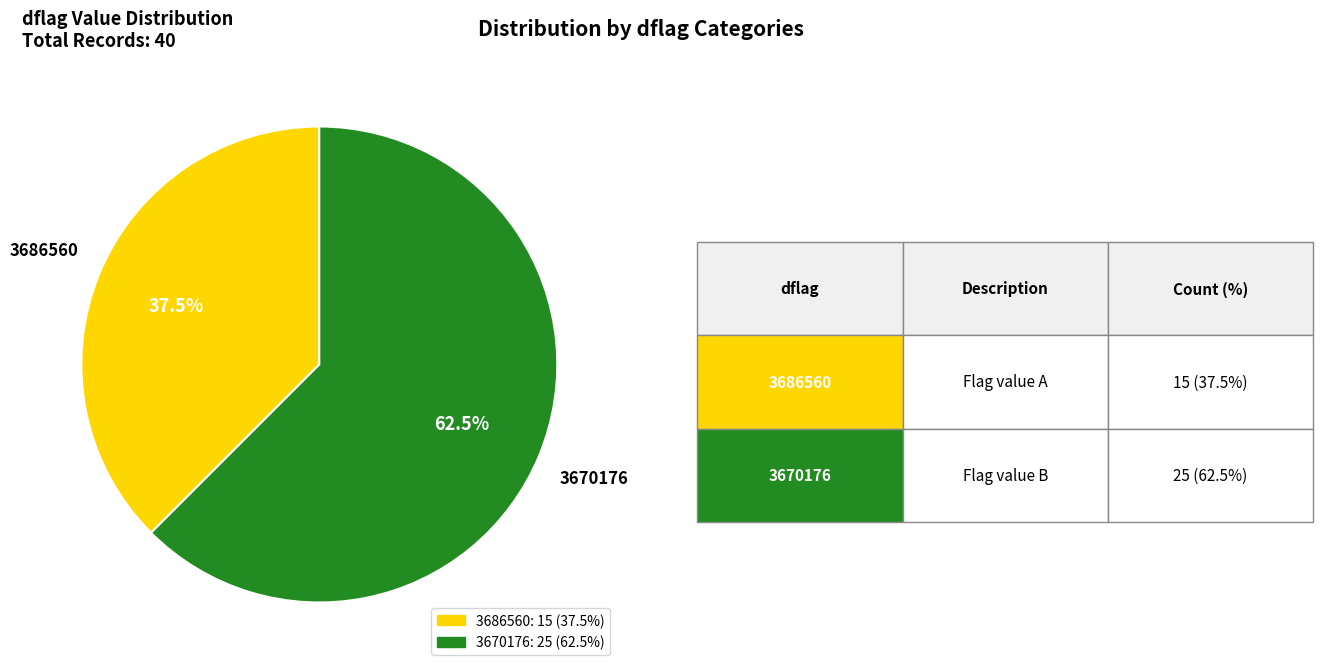

Is the sum of 3686560 and 3670176 greater than half?

Yes